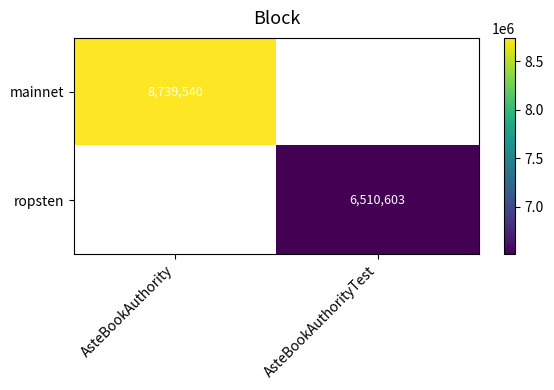

Is it true that ropsten equals 8610651 at AsteBookAuthorityTest?

False